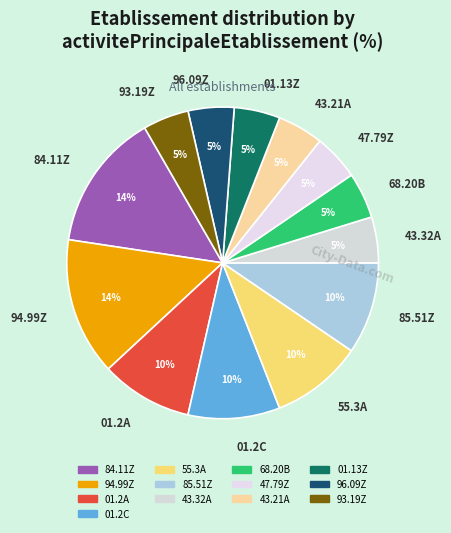

How many segments does this pie chart have?

13